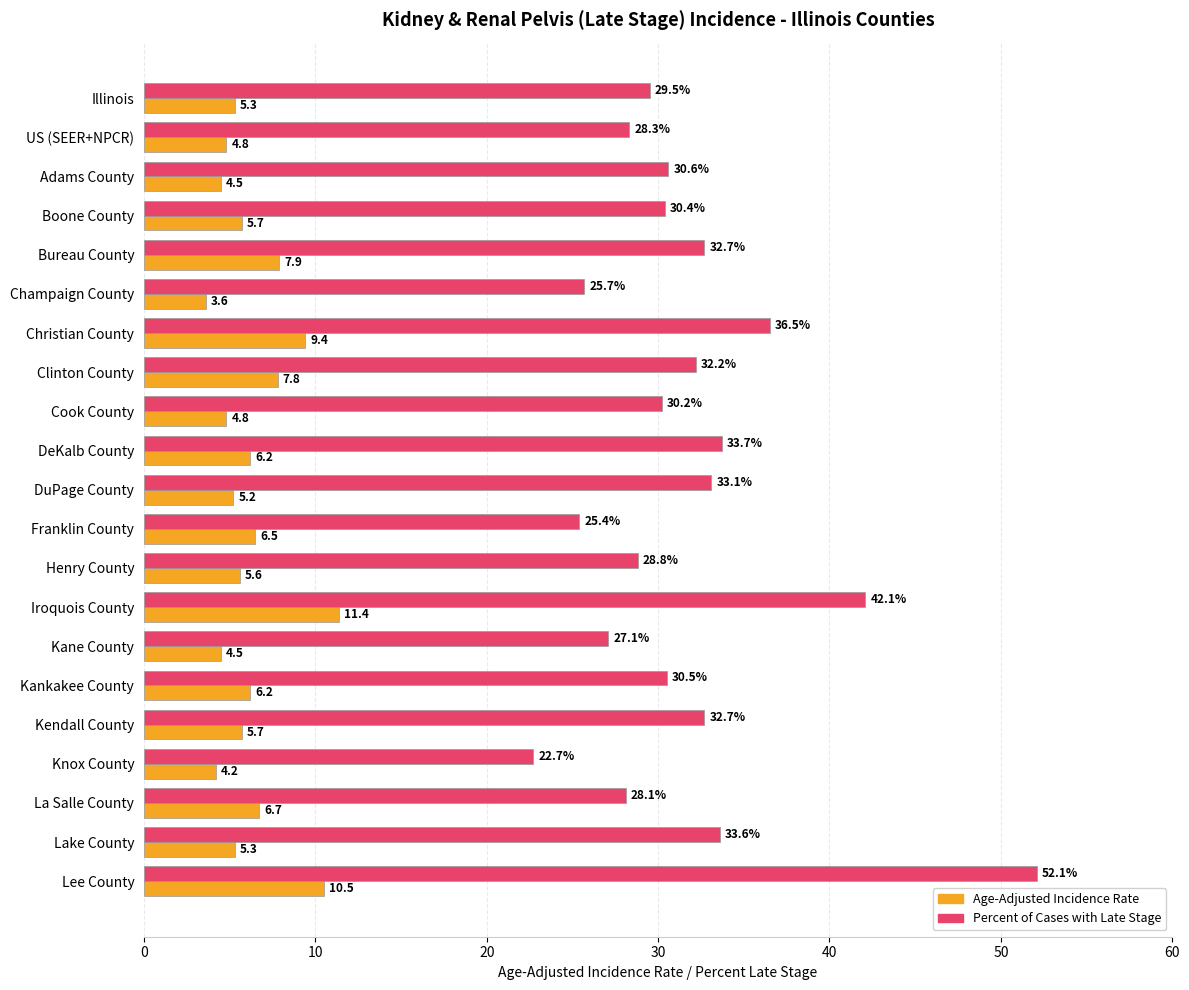

Where is Age-Adjusted Incidence Rate nearest to the value 7?

La Salle County